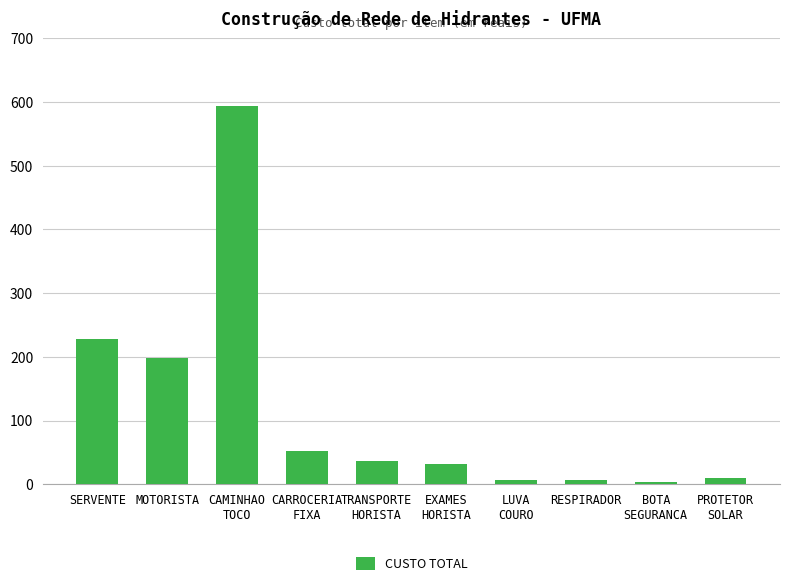

What is the greatest value displayed?

593.3